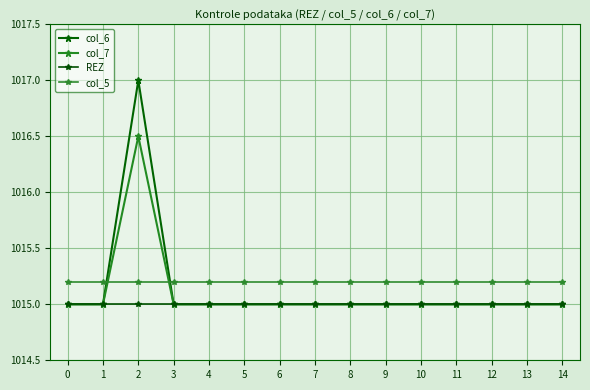

How many interior local peaks does the col_7 series have?

1